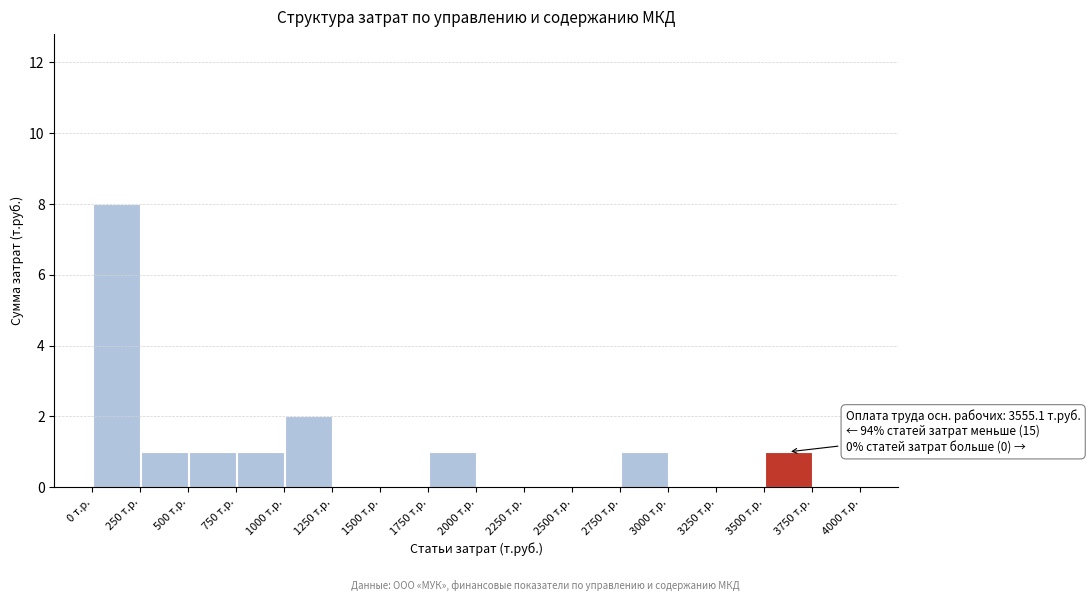

Over which range of the x-axis is the bar tallest?

0 to 250